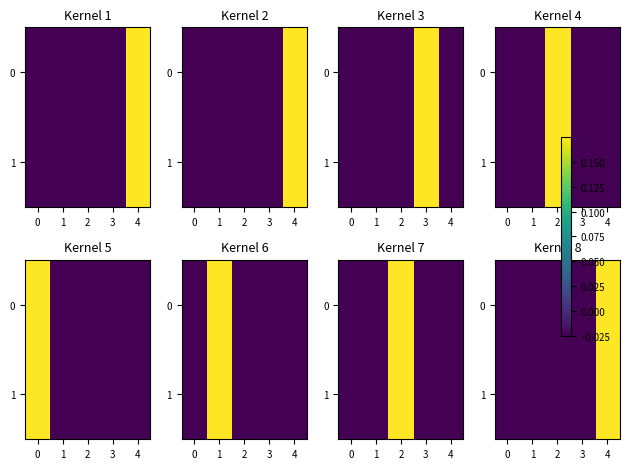

At which category does the chart reach its peak across all series?

4